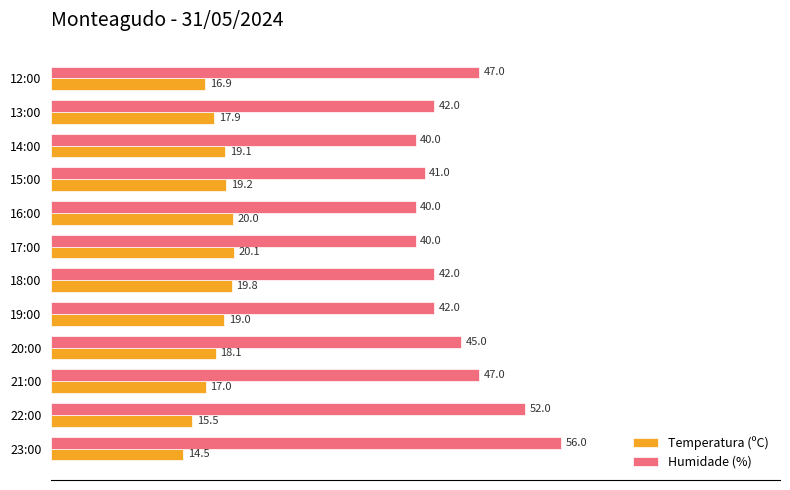

What is the difference between the Humidade (%) values at 21:00 and 13:00?

5.0